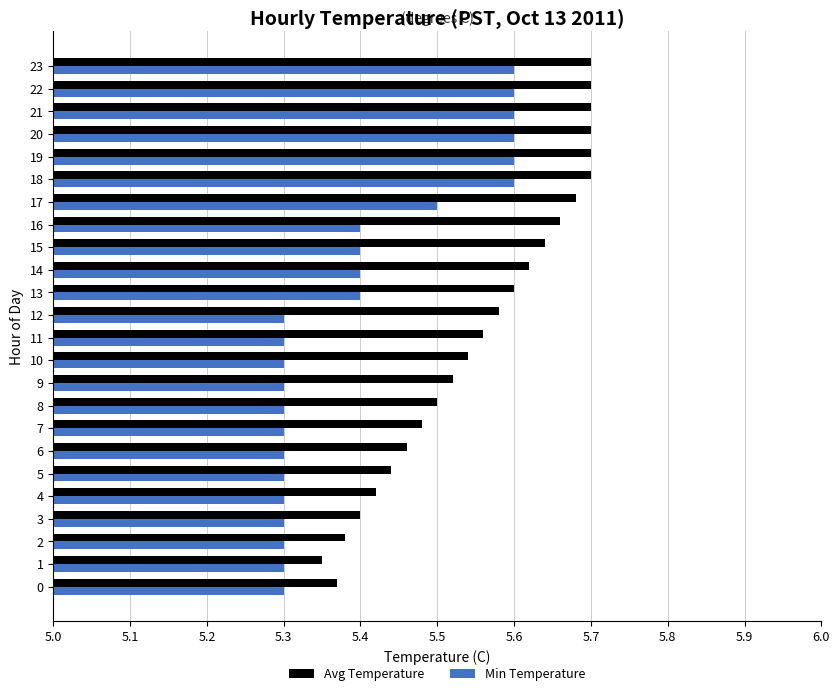

What is the sum of all Avg Temperature values?

133.4